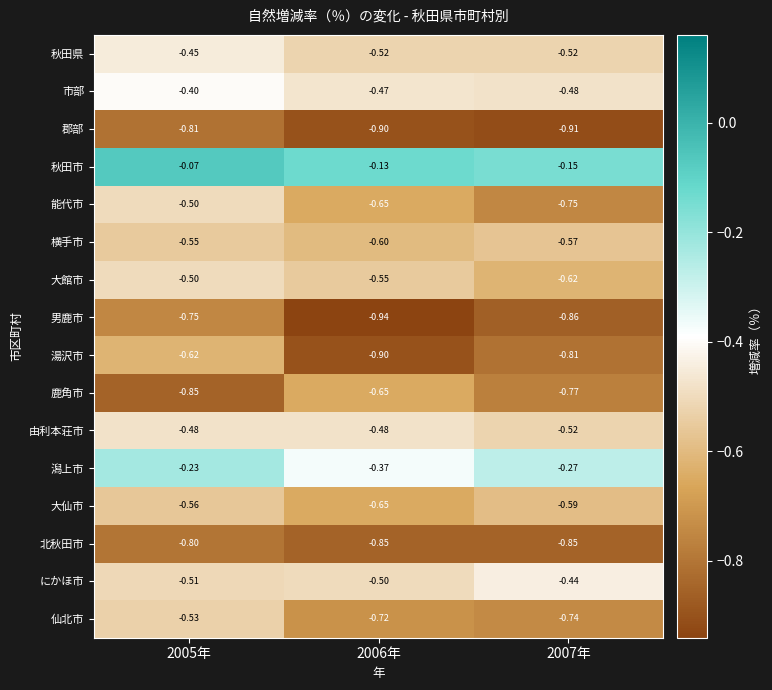

Which series changed the most between 2005年 and 2006年?

湯沢市